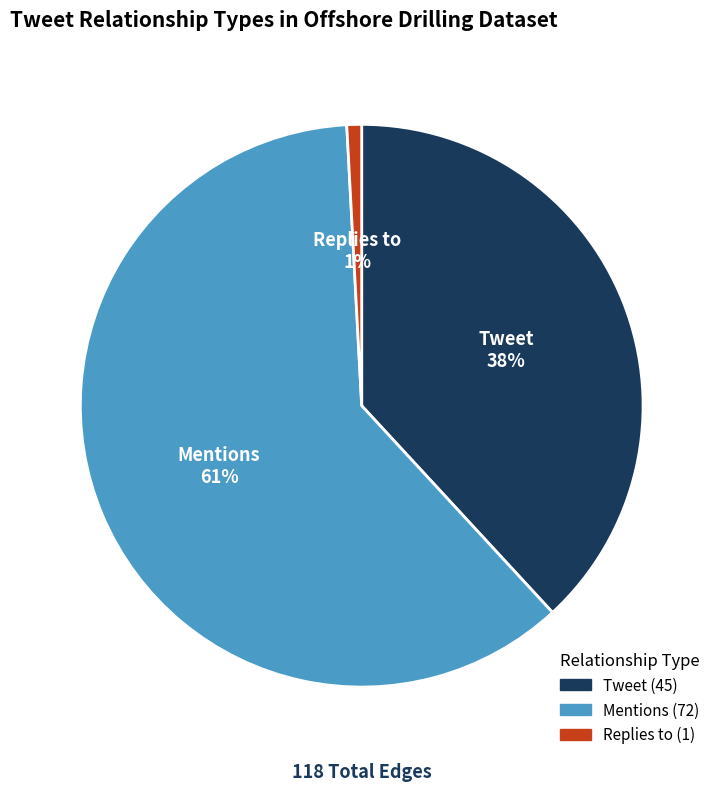

Count the number of slices in the pie.

3